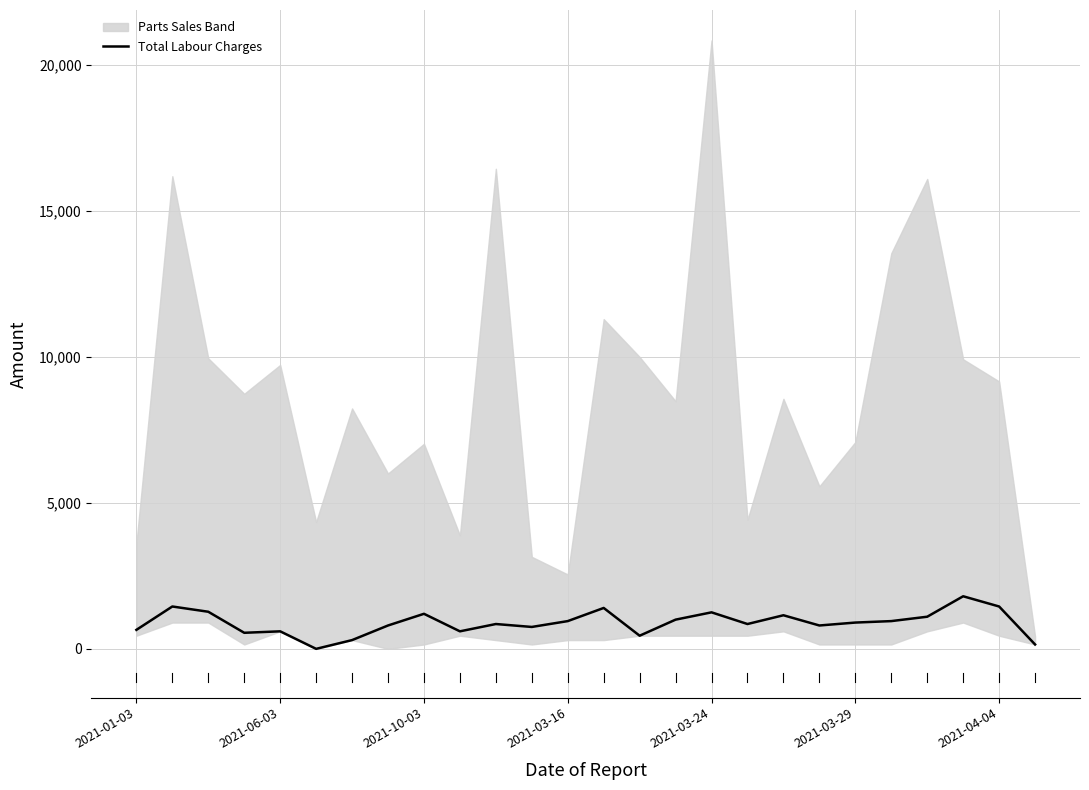

The chart shows a value of 604 at 14. True or false?

False